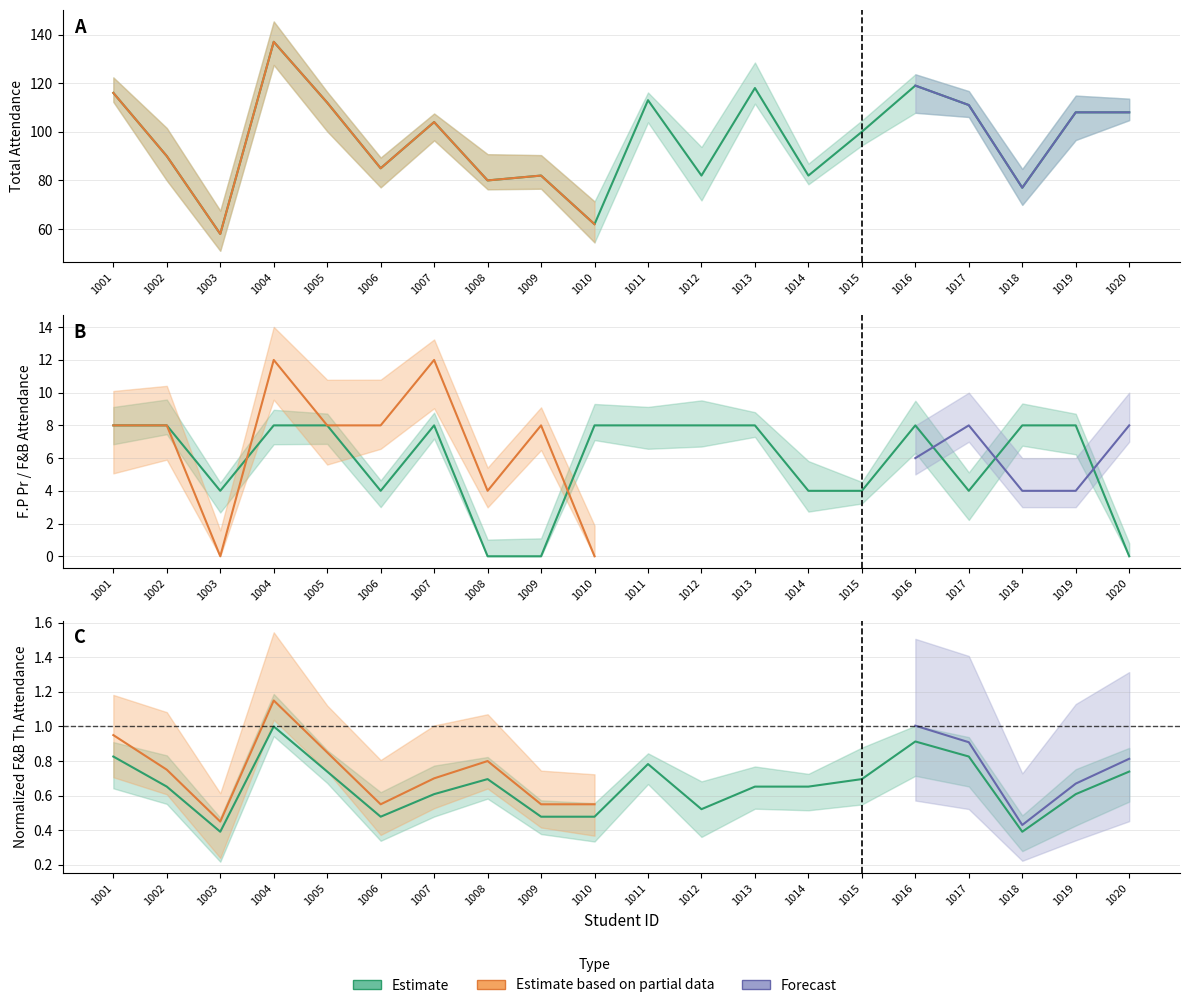

How many interior local valleys does the Total Attendance series have?

7